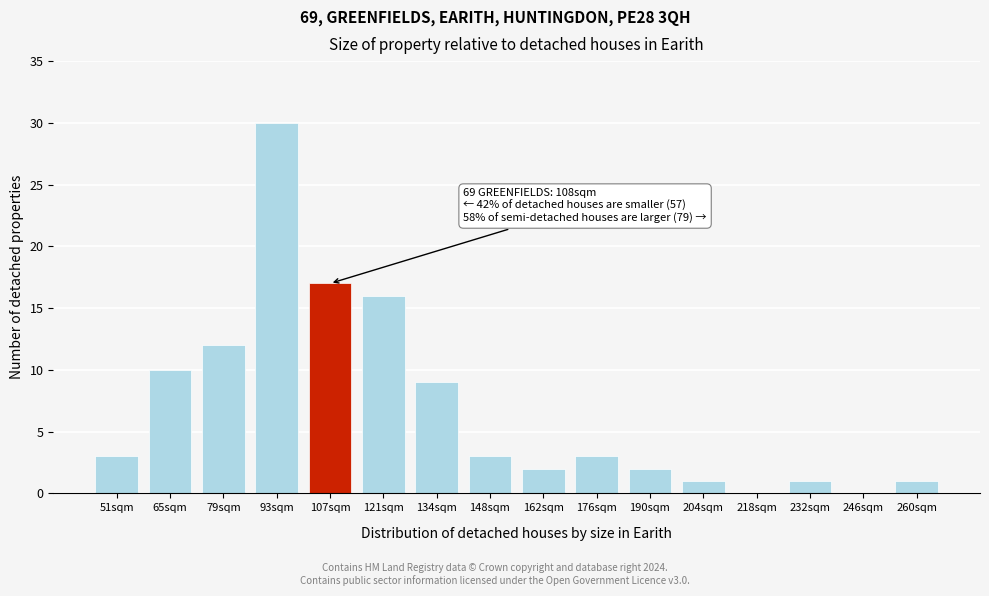

Reading left to right, what are all the values shown in this chart?

51sqm=3	65sqm=10	79sqm=12	93sqm=30	107sqm=17	121sqm=16	134sqm=9	148sqm=3	162sqm=2	176sqm=3	190sqm=2	204sqm=1	218sqm=0	232sqm=1	246sqm=0	260sqm=1